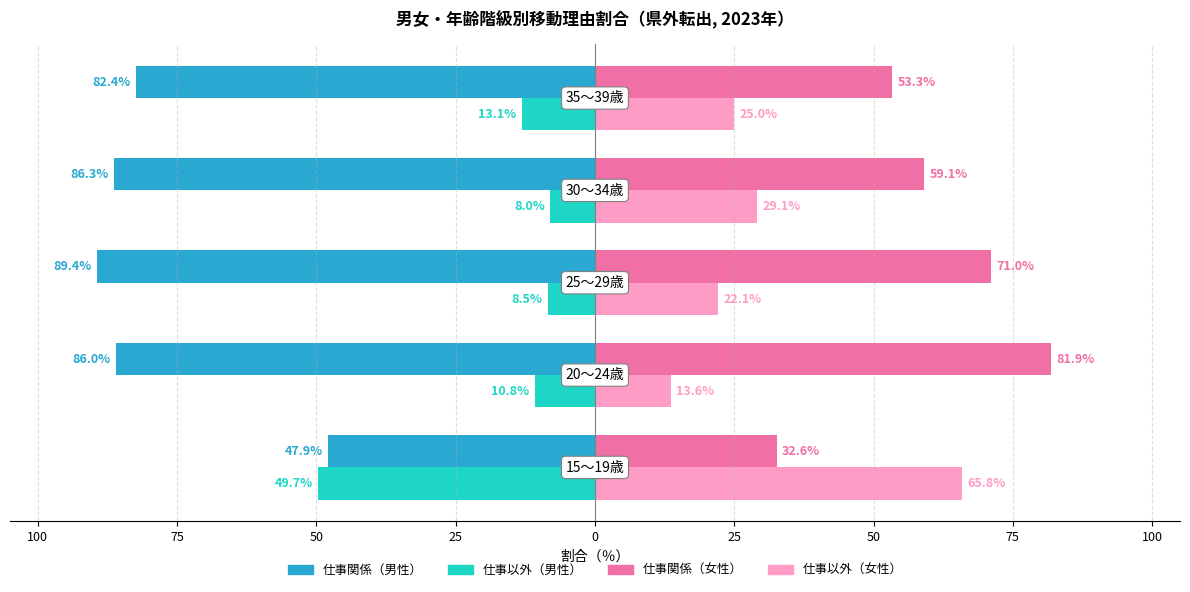

What are all the series names shown in the legend?

仕事関係（男性）, 仕事以外（男性）, 仕事関係（女性）, 仕事以外（女性）